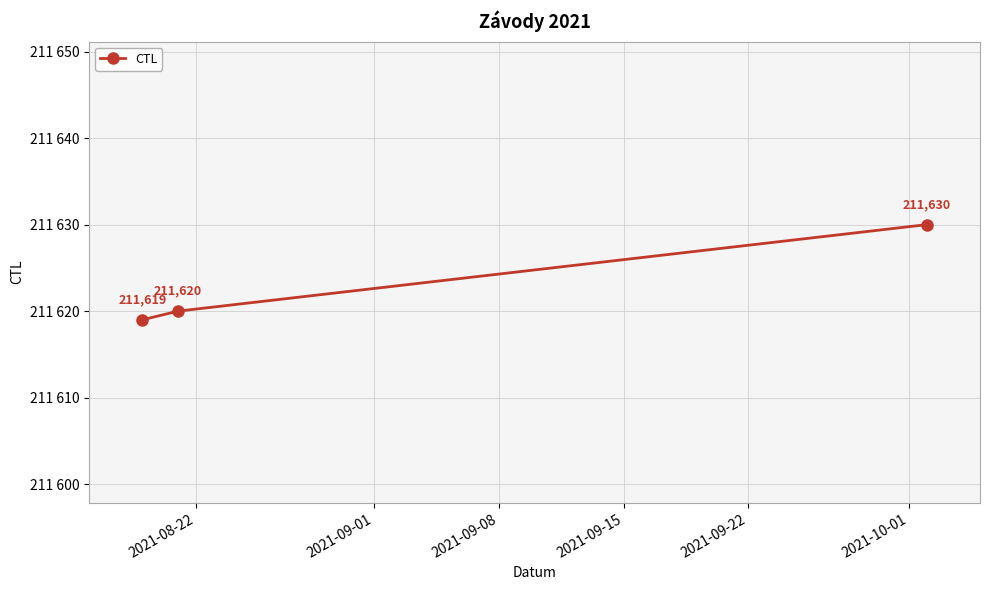

Does the chart have visible grid lines?

Yes